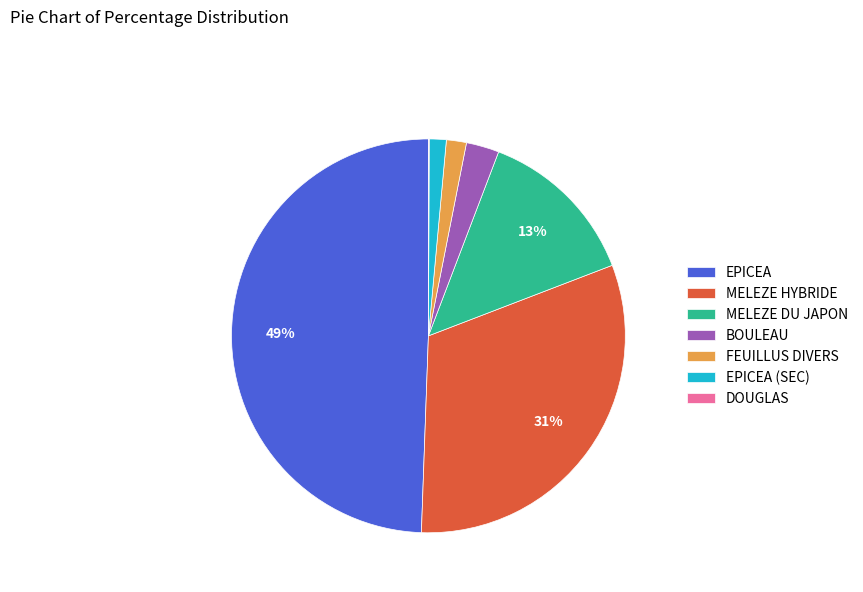

Is MELEZE DU JAPON the majority of the pie?

No